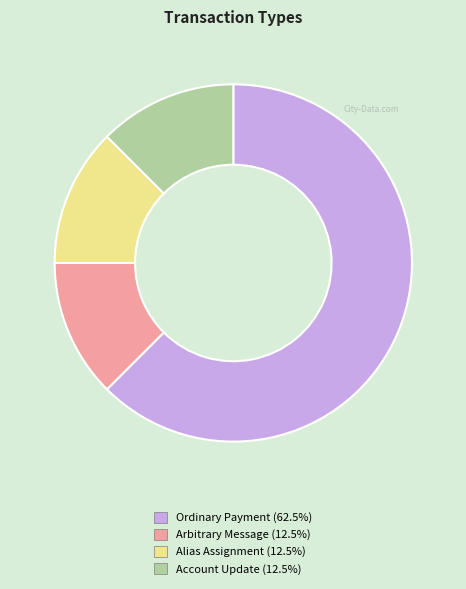

How many segments does this pie chart have?

4